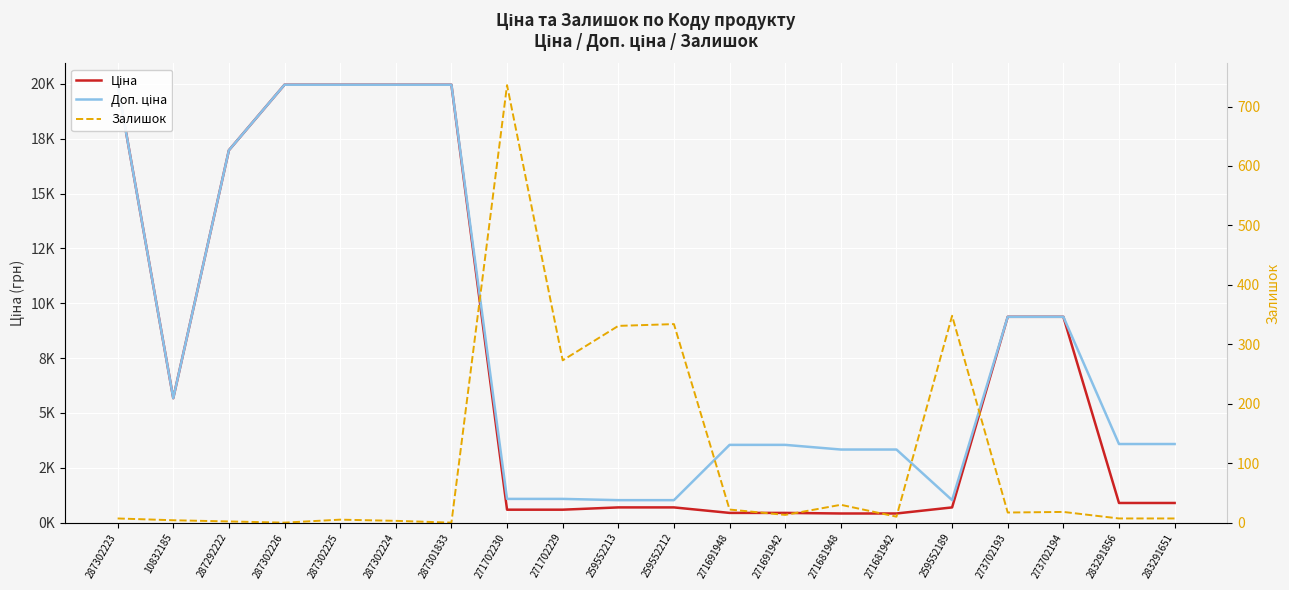

What is the label of the 7th point from the left?

287301833